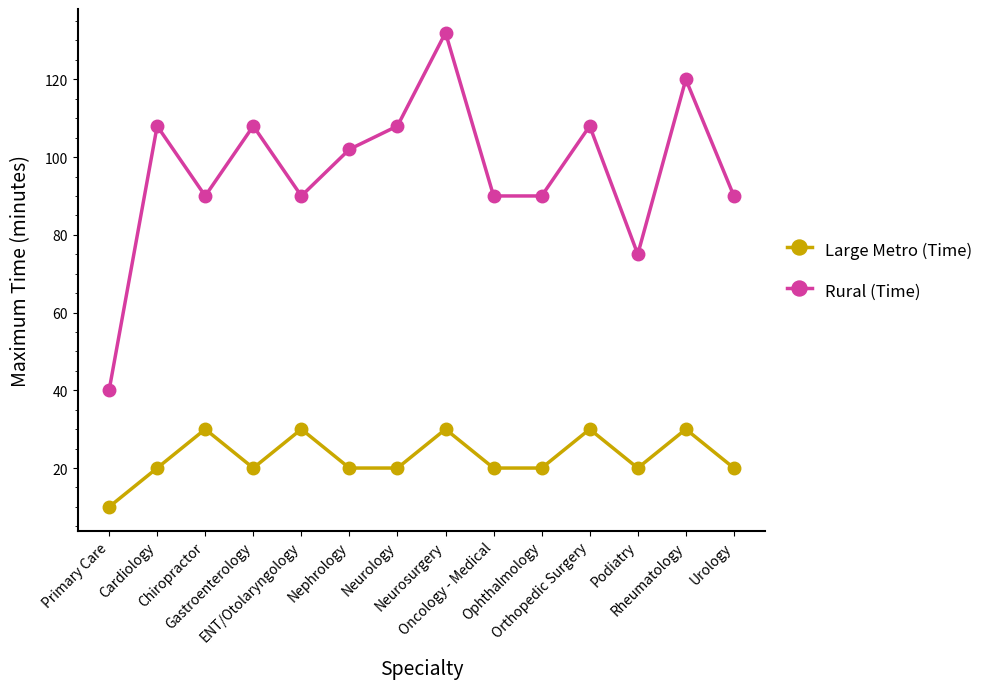

What is the difference between the second highest and minimum values in the Large Metro (Time) series?

20